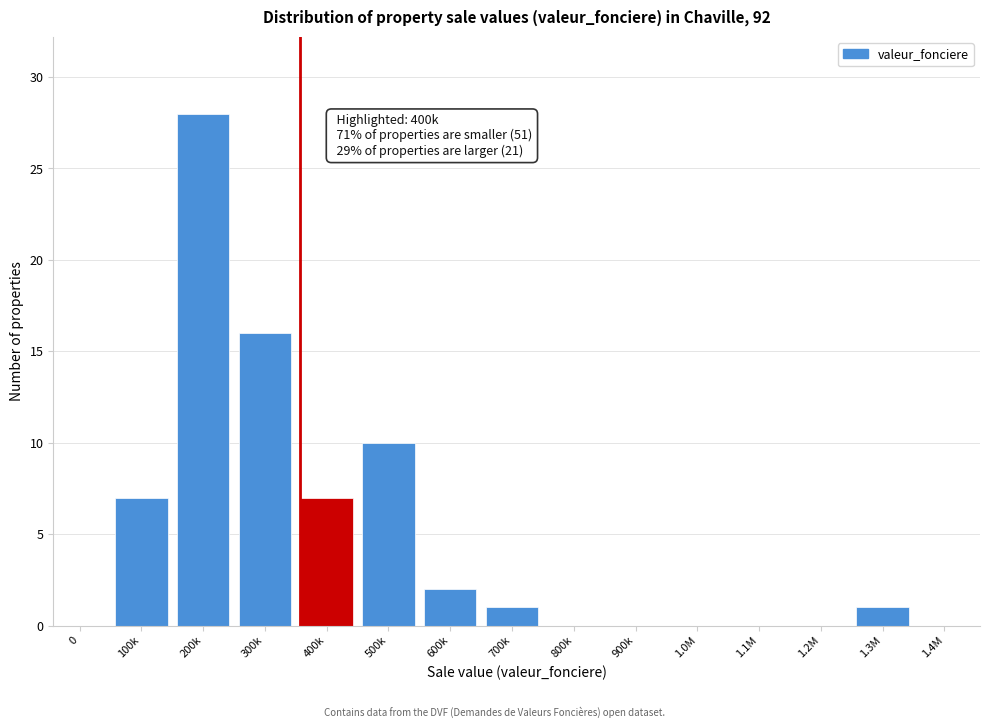

Reading left to right, list all the values displayed in this chart.

0=0	100k=7	200k=28	300k=16	400k=7	500k=10	600k=2	700k=1	800k=0	900k=0	1.0M=0	1.1M=0	1.2M=0	1.3M=1	1.4M=0